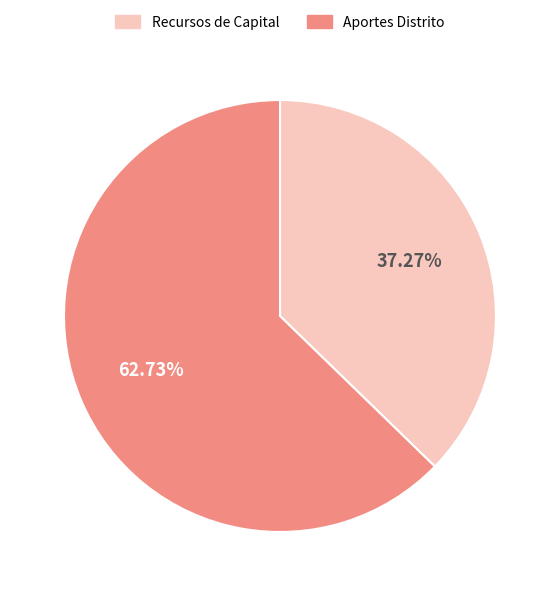

To the nearest percent, what is the average slice percentage?

50%